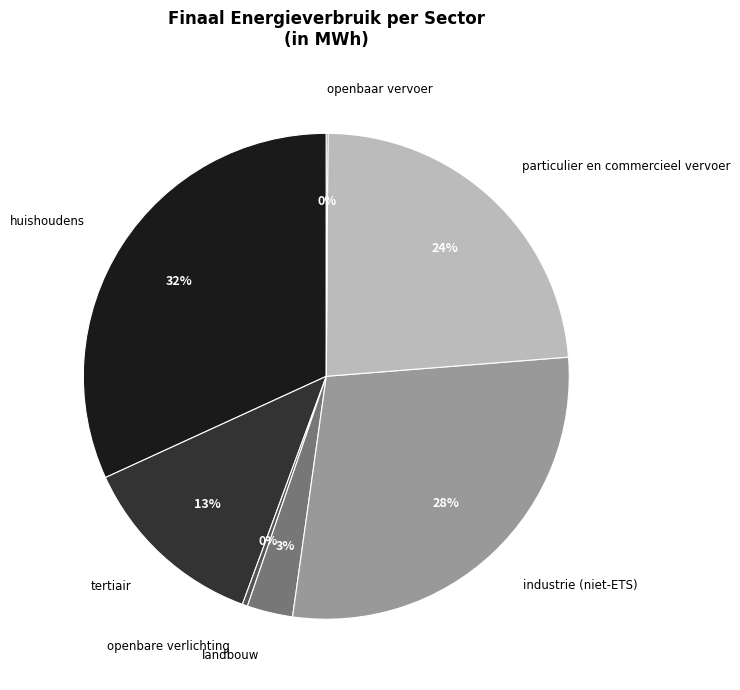

Is there any slice that represents more than half of the pie?

No